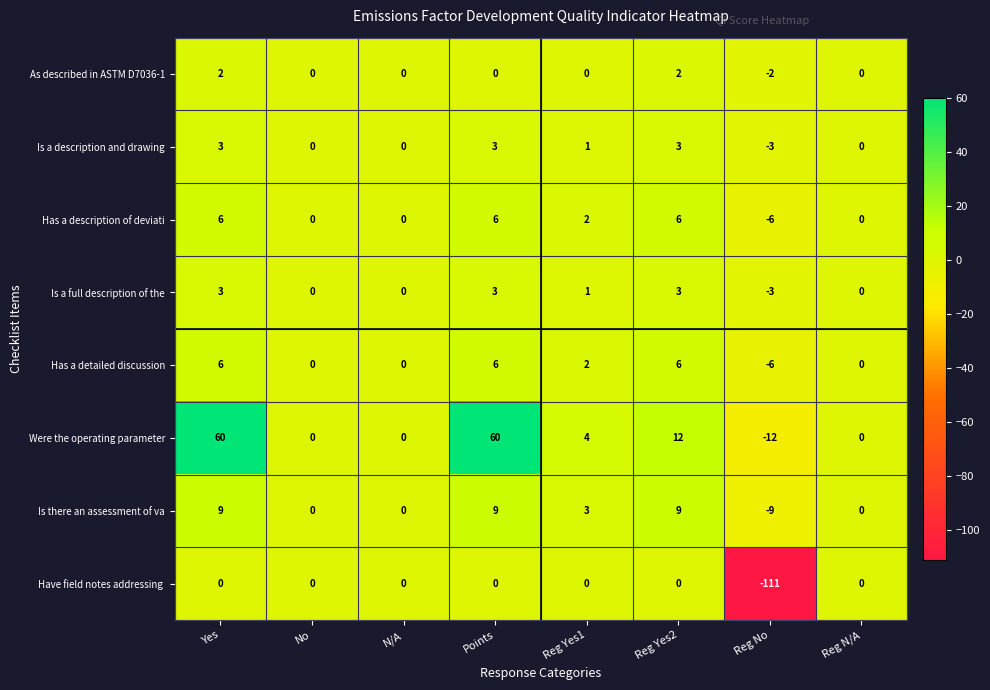

Read the Has a detailed discussion value at Points, to the nearest 10.

10